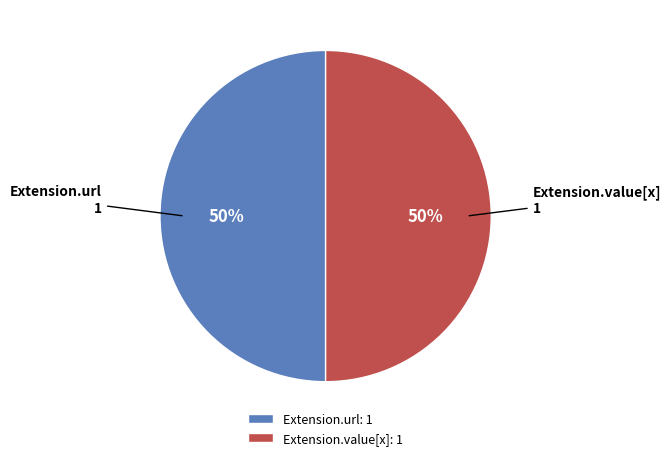

To the nearest percent, what is the average slice percentage?

50%